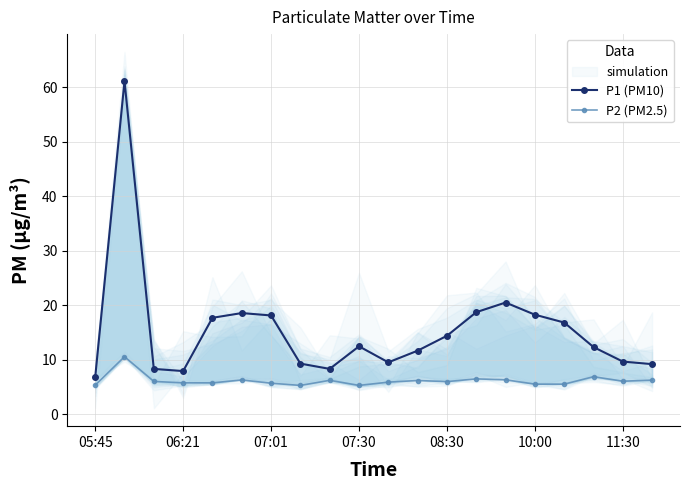

True or false: P1 (PM10) and P2 (PM2.5) intersect in this chart.

False